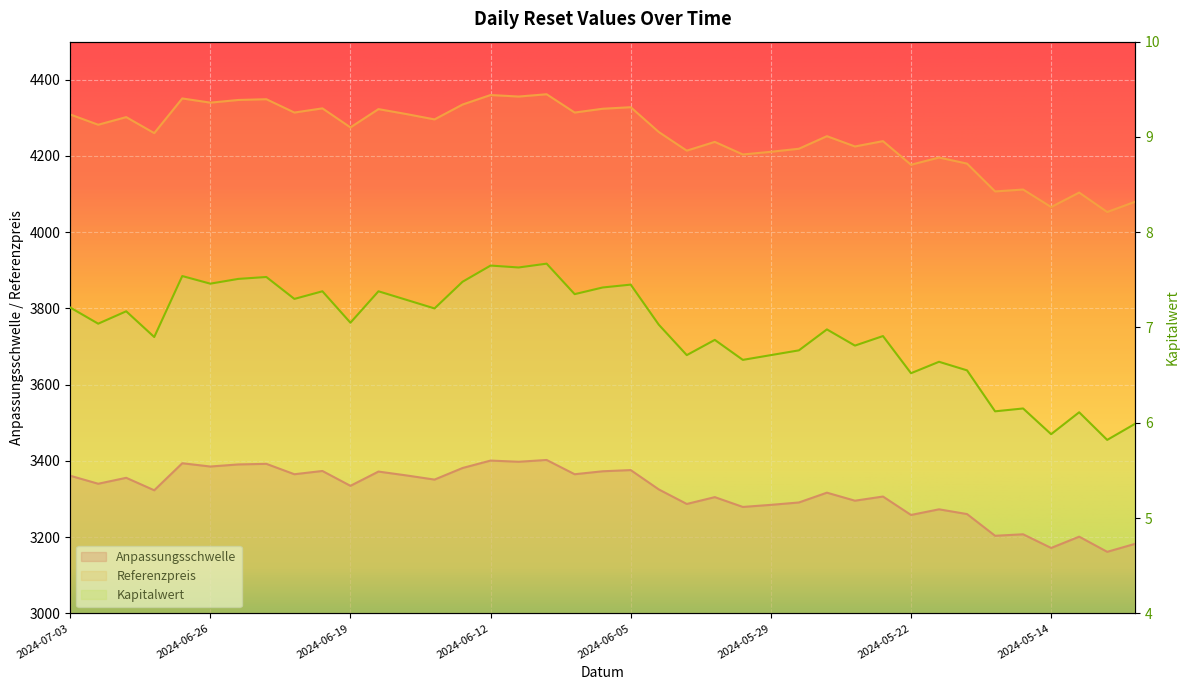

Is it true that Referenzpreis equals 4324.0 at 2024-06-06?

True